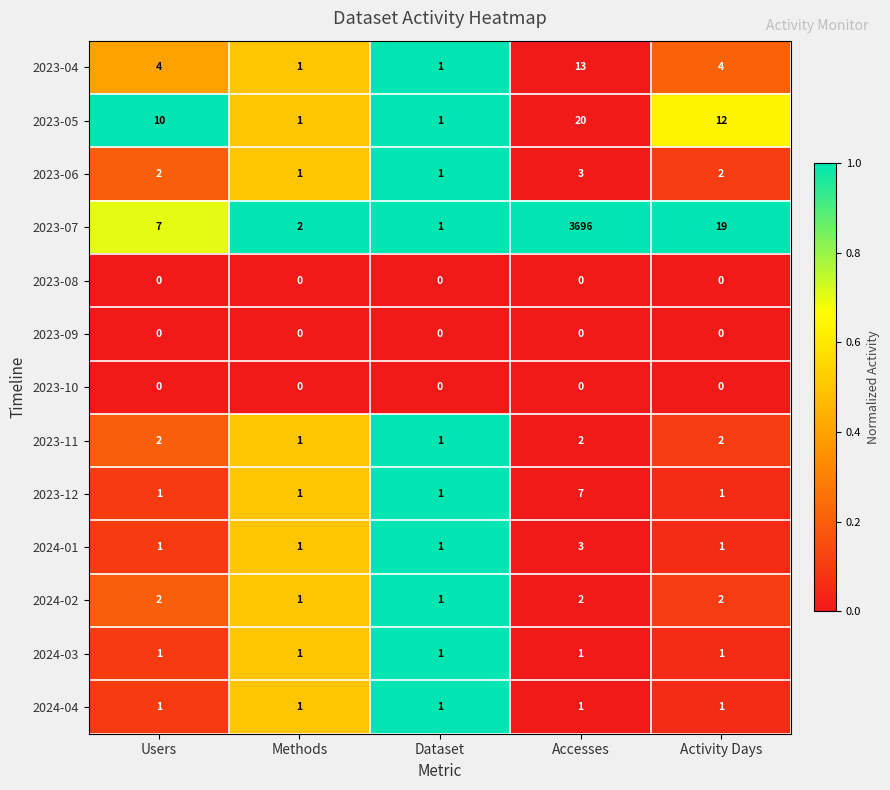

Which category has the highest value across all series?

Accesses